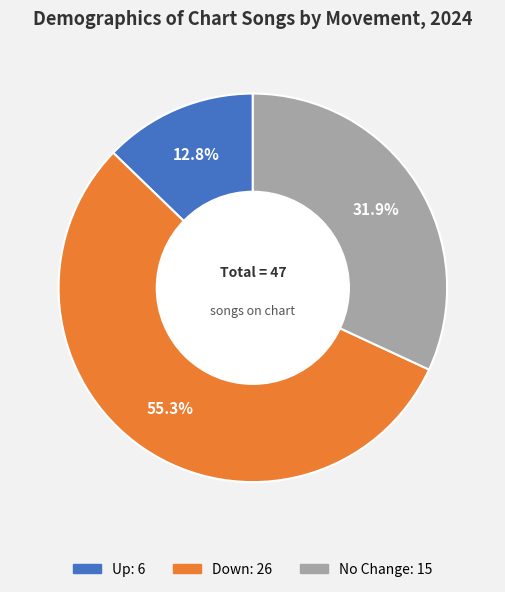

Is there any slice that represents more than half of the pie?

Yes